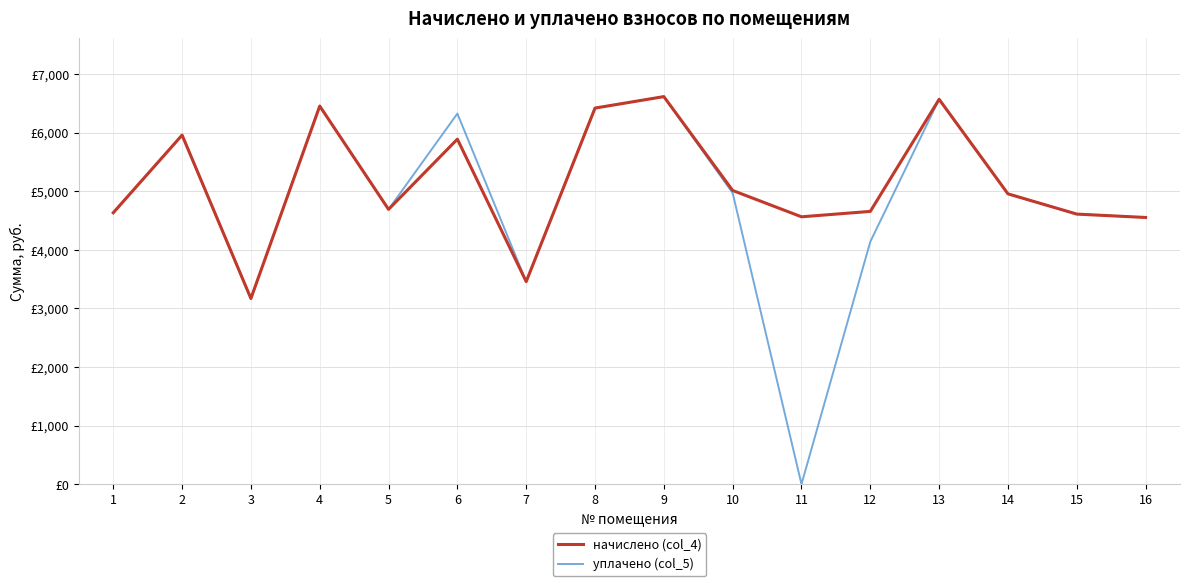

True or false: уплачено (col_5) has a value of 7941.2 at 2.

False